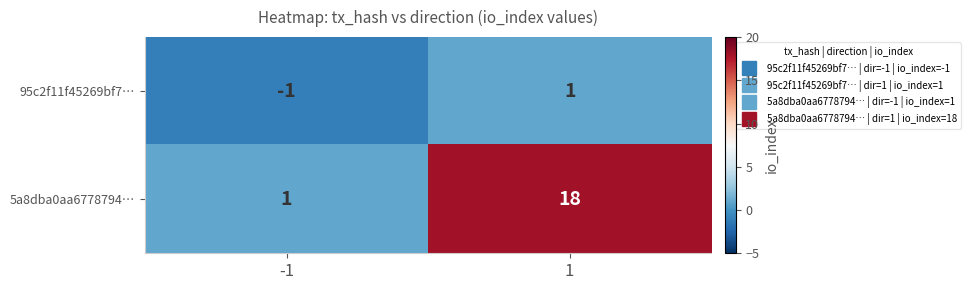

Reading left to right, list all the values displayed in this chart.

95c2f11f45269bf7…: -1=-1	1=1
5a8dba0aa6778794…: -1=1	1=18